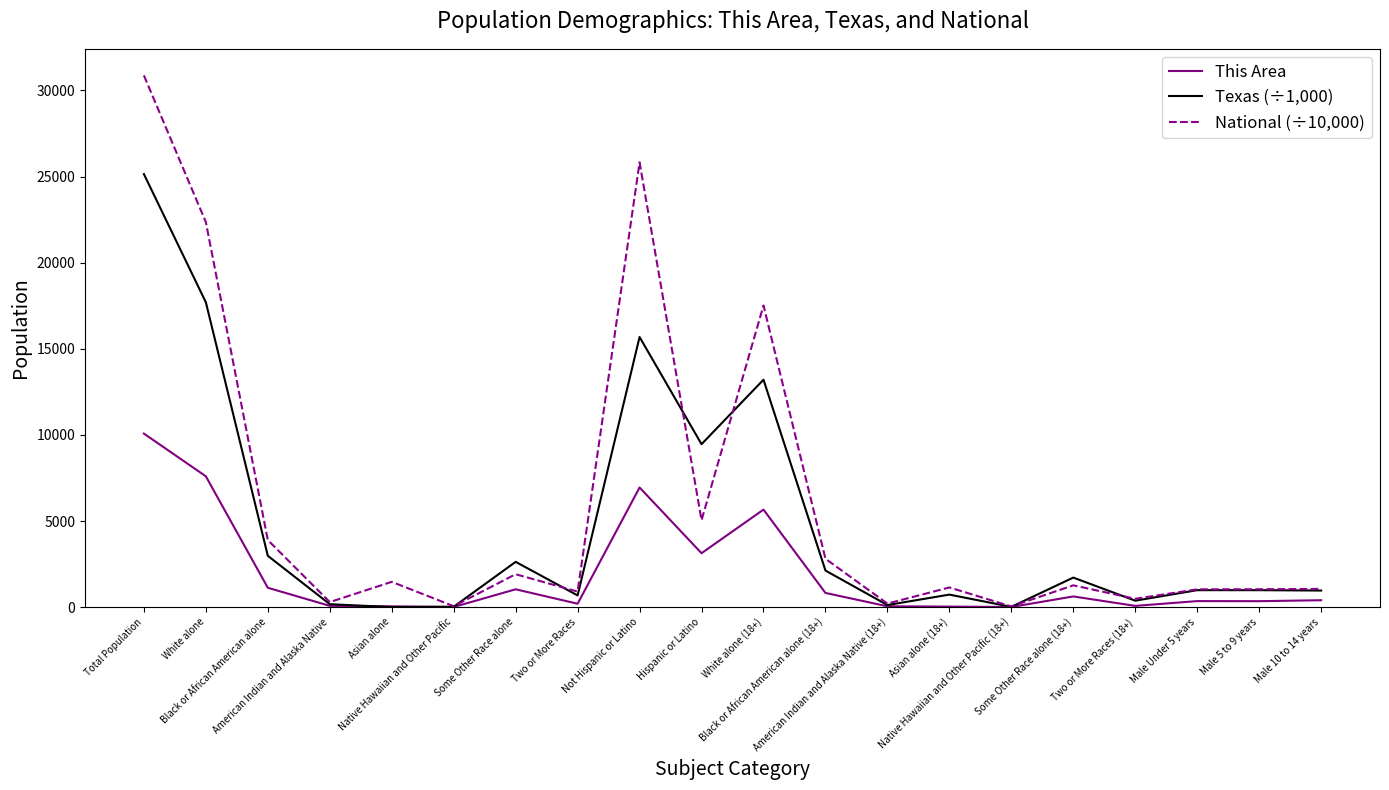

Which series has the largest total across all categories?

National (÷10,000)